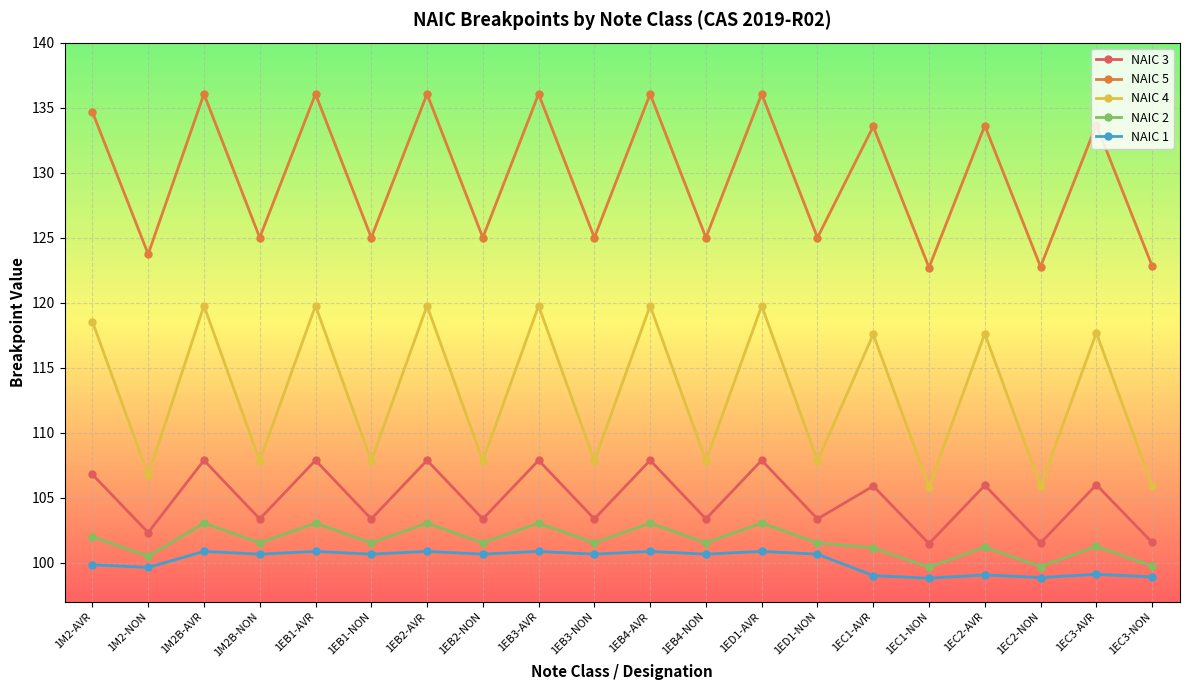

Is the value of NAIC 5 at 1EC2-AVR greater than the value of NAIC 4 at 1EC3-AVR?

Yes